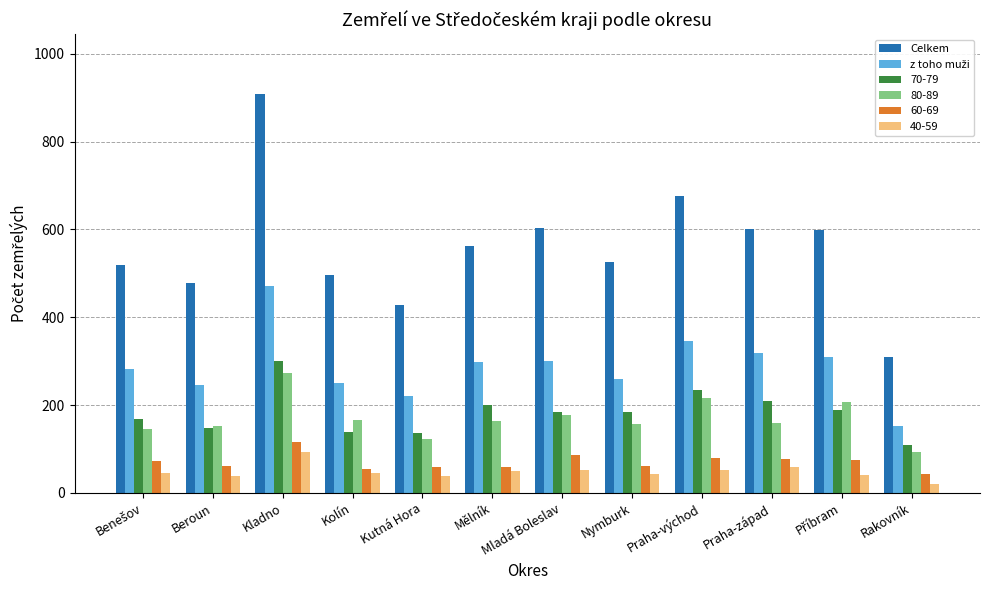

What is the total value across all series at Kolín?

1151